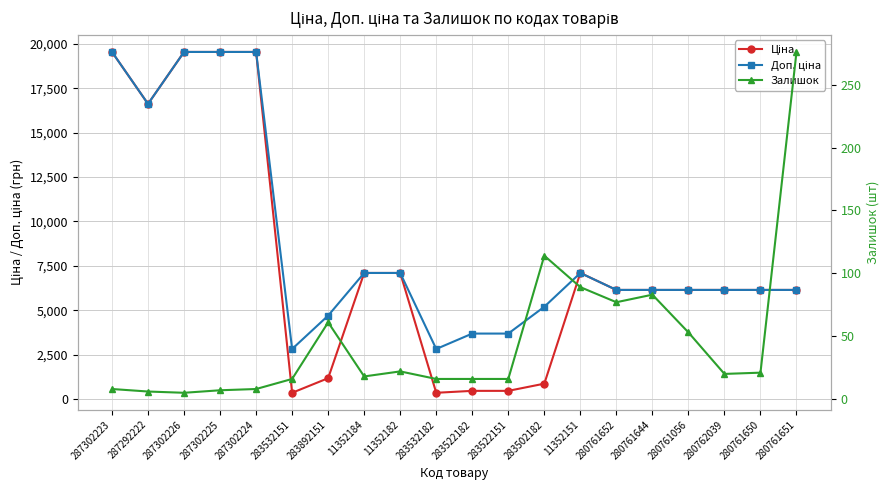

At which category is the sum across all series the highest?

287302223